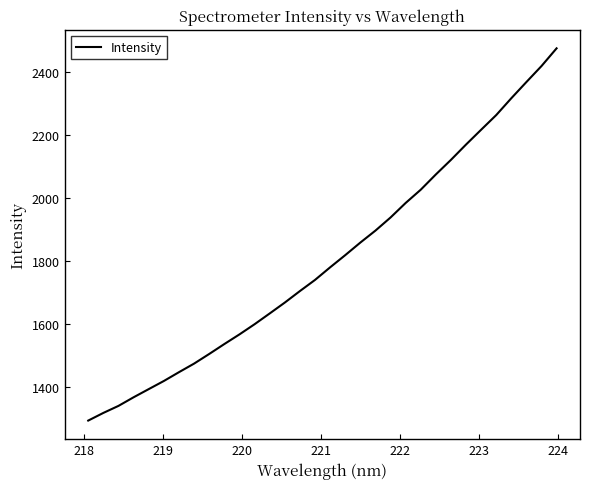

What is the difference between the maximum and minimum values?

1179.0